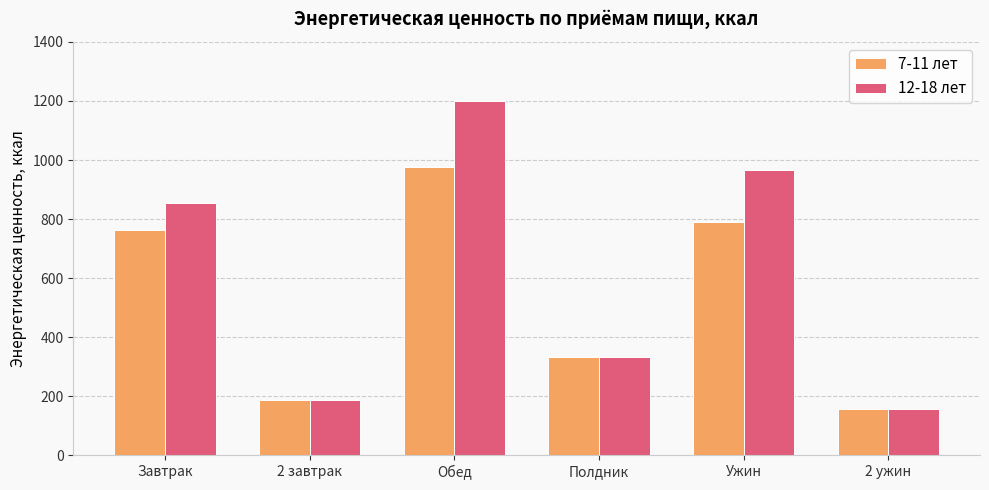

What position from the right is Обед?

4